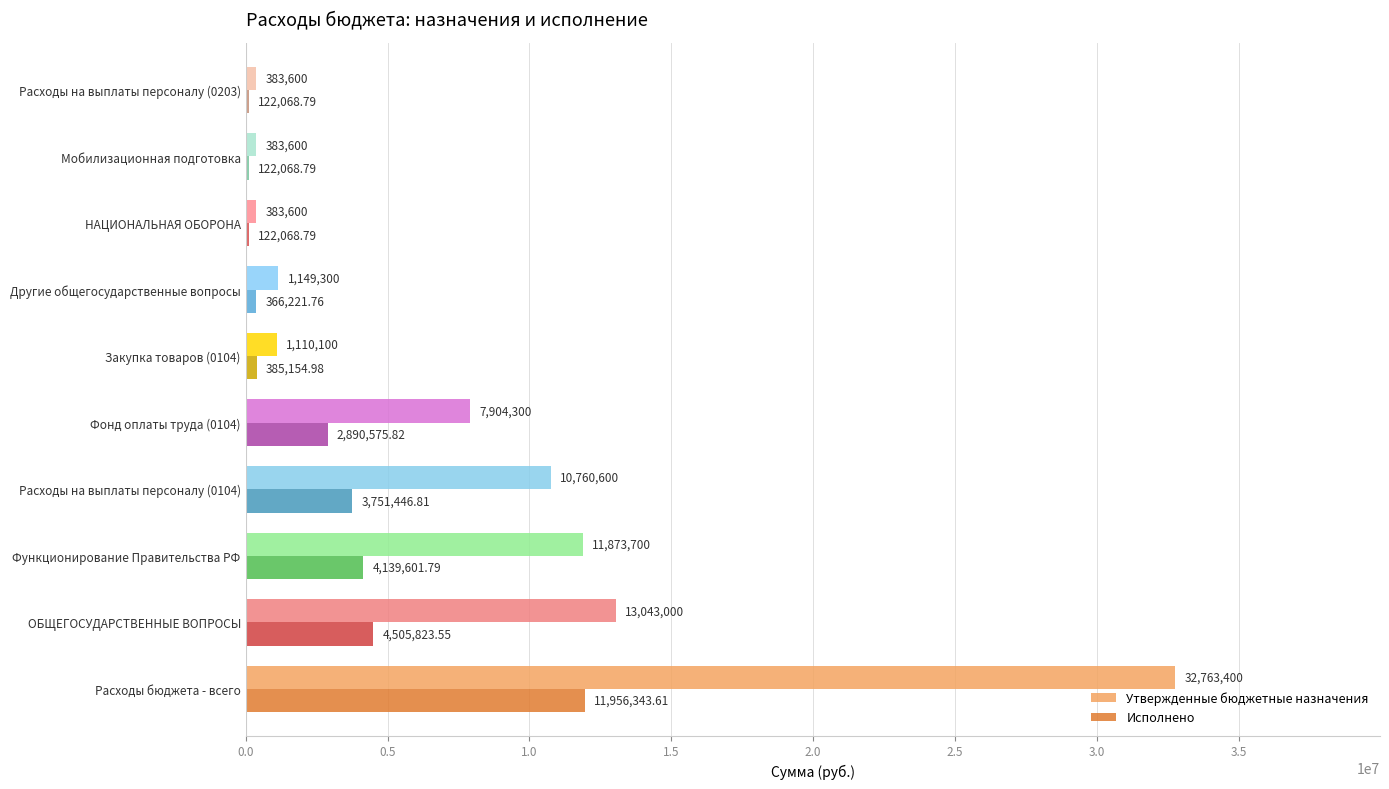

How many values in the Утвержденные бюджетные назначения series are below 7904300?

5